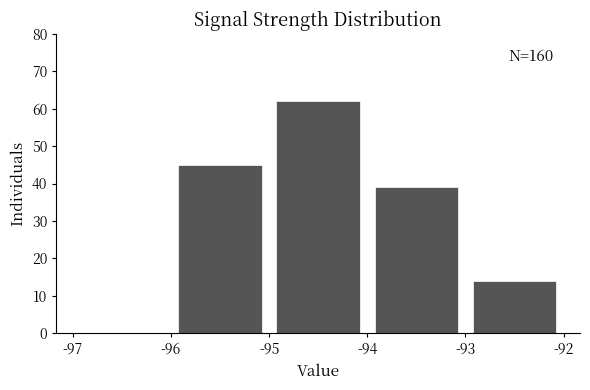

Over which range of the x-axis is the bar tallest?

-95 to -94